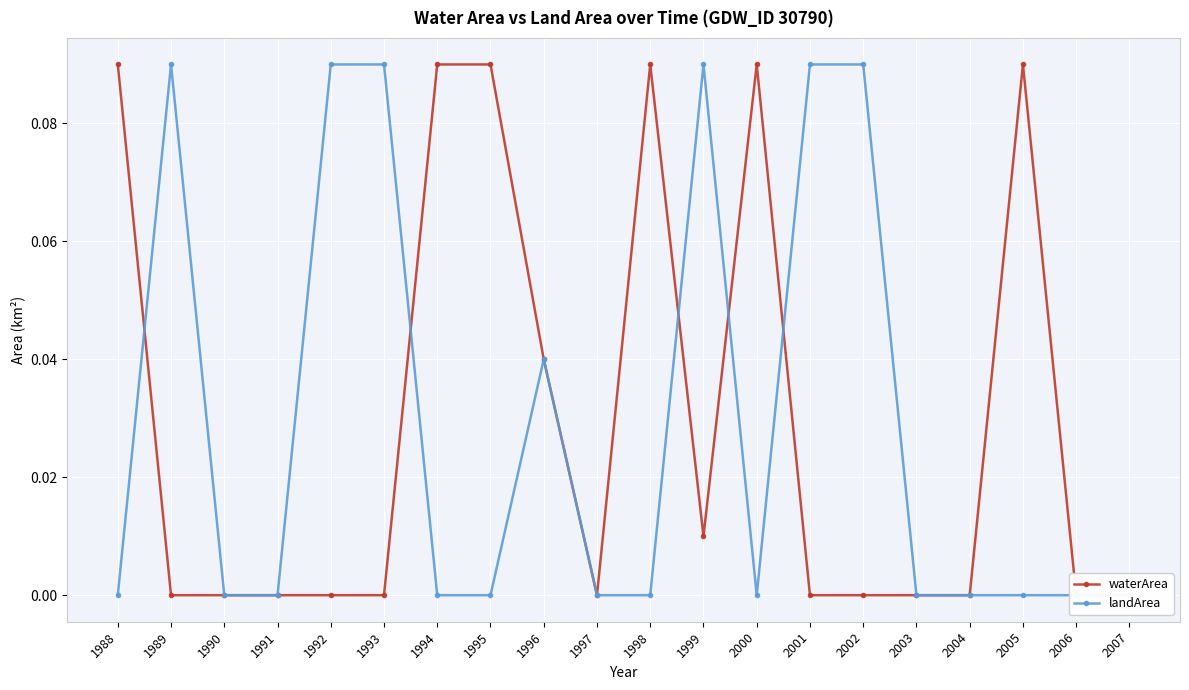

At which category does waterArea reach its first local valley?

1997